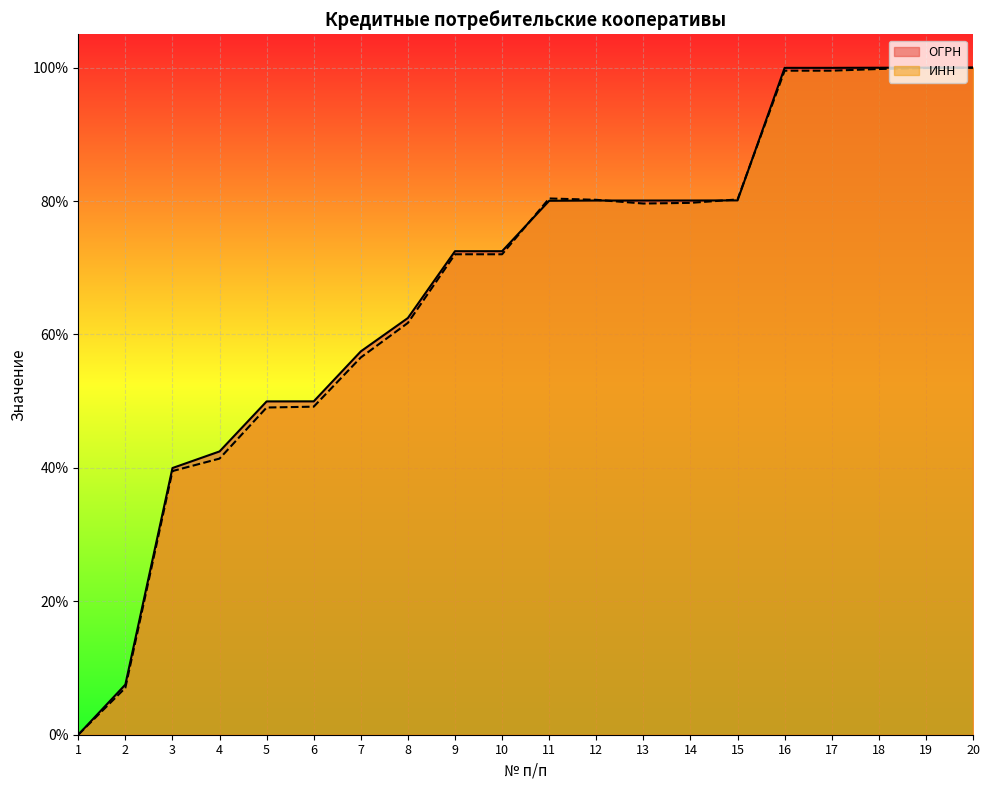

What is the sum of the ИНН values at 15 and 3?

1.2